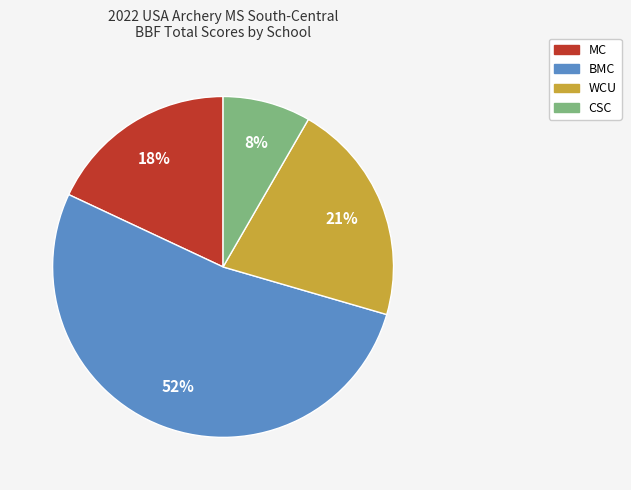

Count the number of slices in the pie.

4